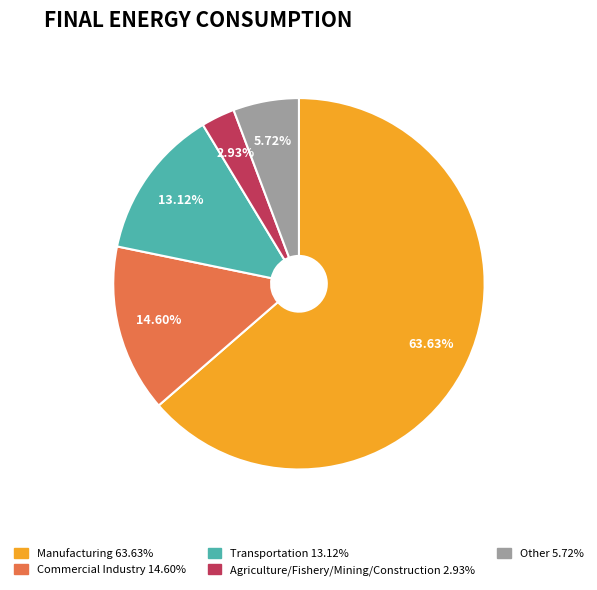

To the nearest percent, what portion does Agriculture/Fishery/Mining/Construction represent?

3%